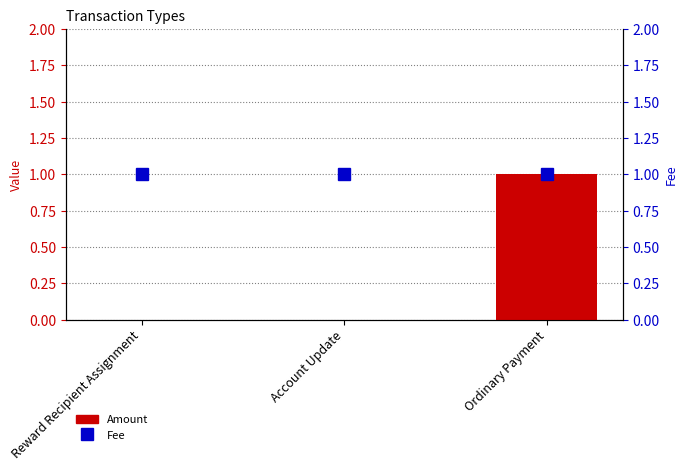

What is the label of the 3rd bar from the left?

Ordinary Payment